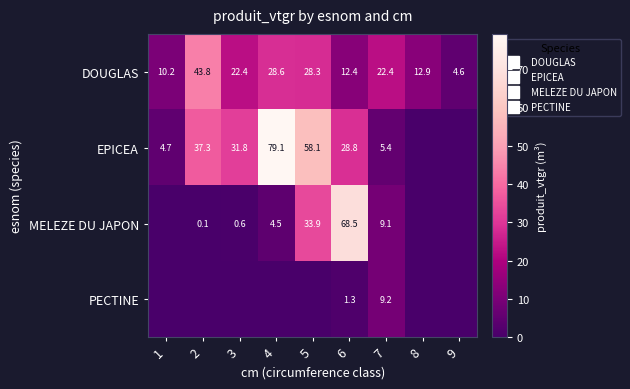

What is the difference between the EPICEA values at 9 and 2?

37.3